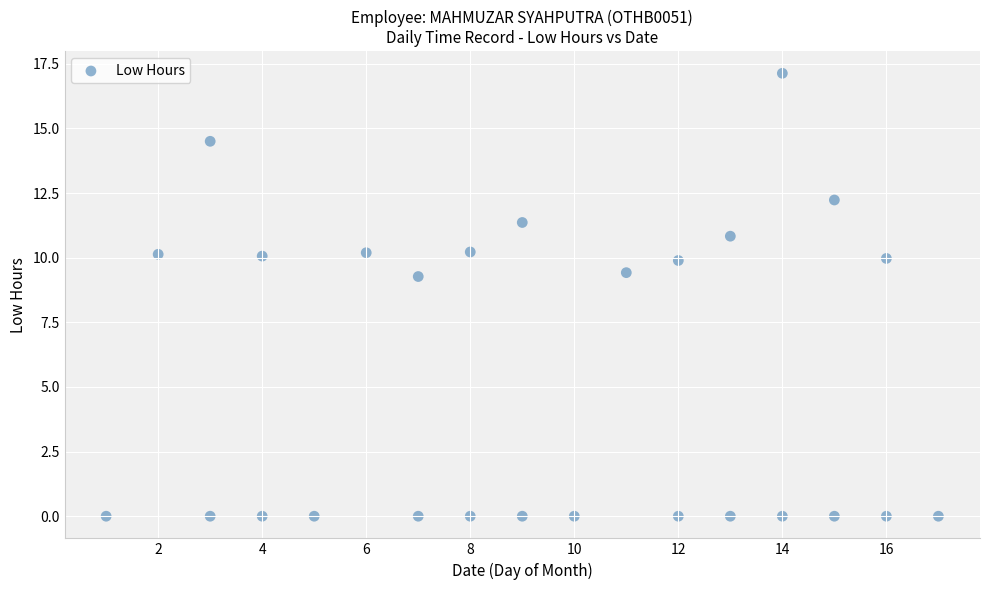

What is the range of Y values (max minus min)?

17.1